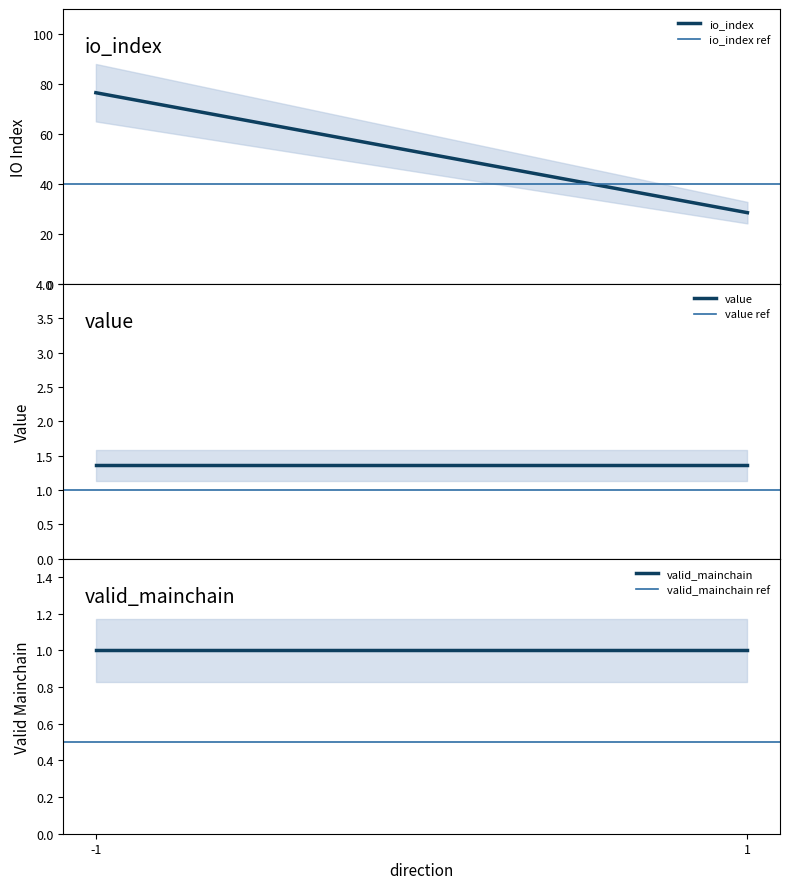

What are all the series names shown in the legend?

io_index, io_index ref, value, value ref, valid_mainchain, valid_mainchain ref